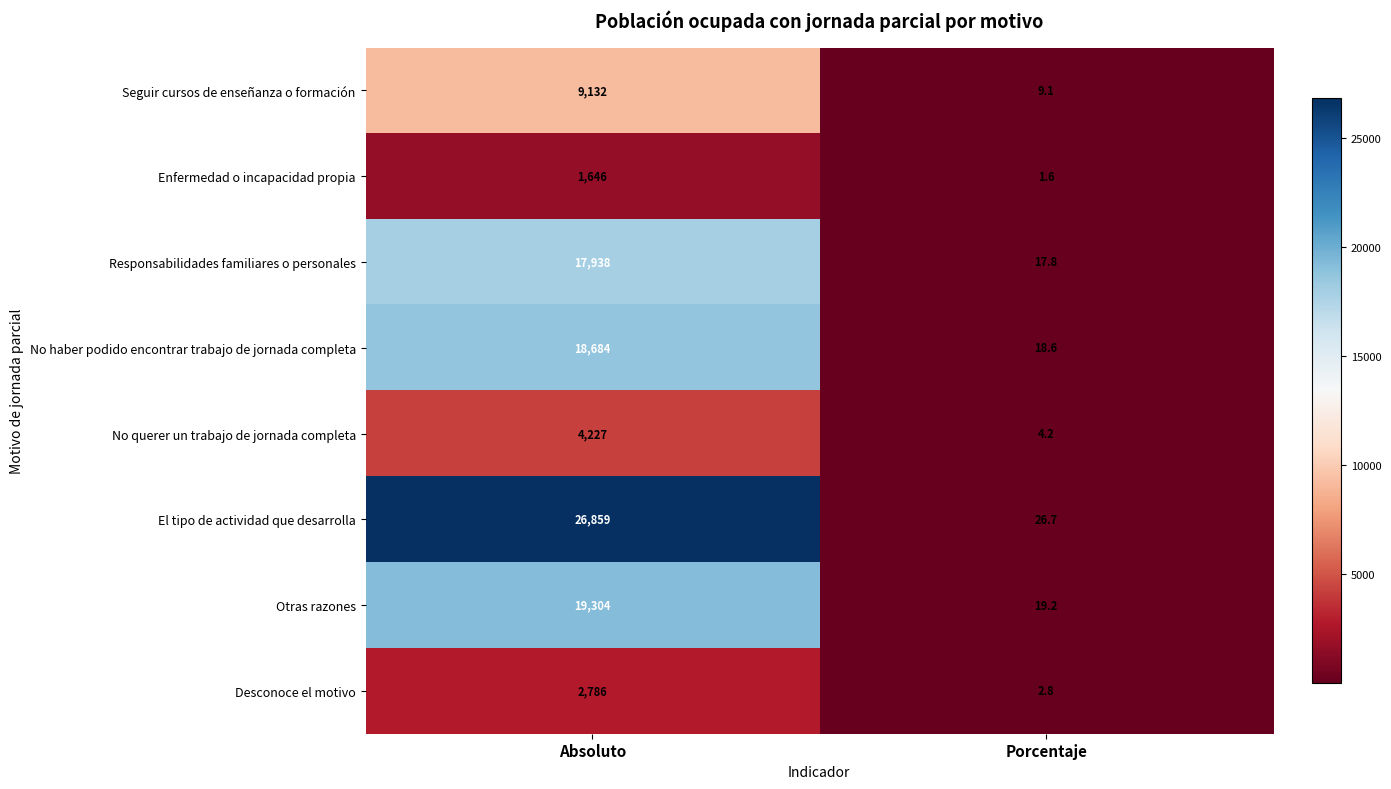

Reading left to right, list all the values displayed in this chart.

Seguir cursos de enseñanza o formación: Absoluto=9132.0	Porcentaje=9.1
Enfermedad o incapacidad propia: Absoluto=1646.0	Porcentaje=1.6
Responsabilidades familiares o personales: Absoluto=17938.0	Porcentaje=17.8
No haber podido encontrar trabajo de jornada completa: Absoluto=18684.0	Porcentaje=18.6
No querer un trabajo de jornada completa: Absoluto=4227.0	Porcentaje=4.2
El tipo de actividad que desarrolla: Absoluto=26859.0	Porcentaje=26.7
Otras razones: Absoluto=19304.0	Porcentaje=19.2
Desconoce el motivo: Absoluto=2786.0	Porcentaje=2.8